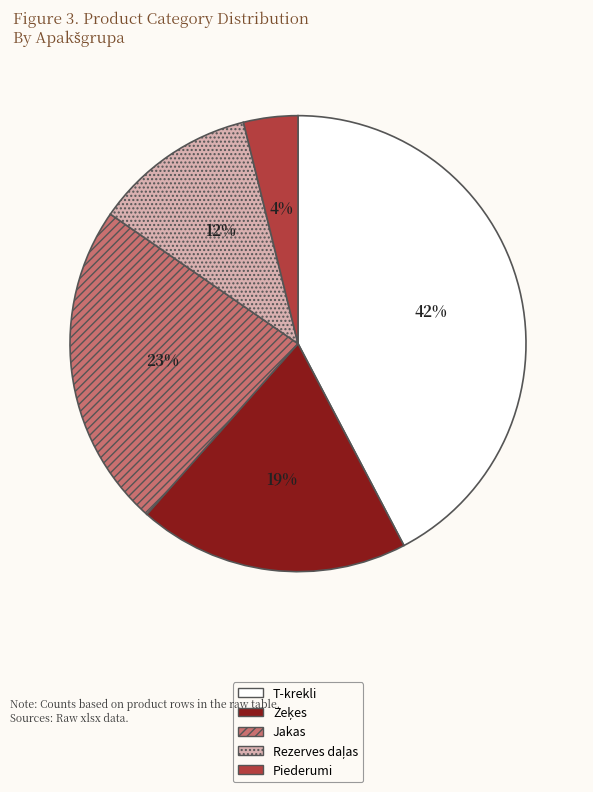

Is there a majority slice in this chart?

No